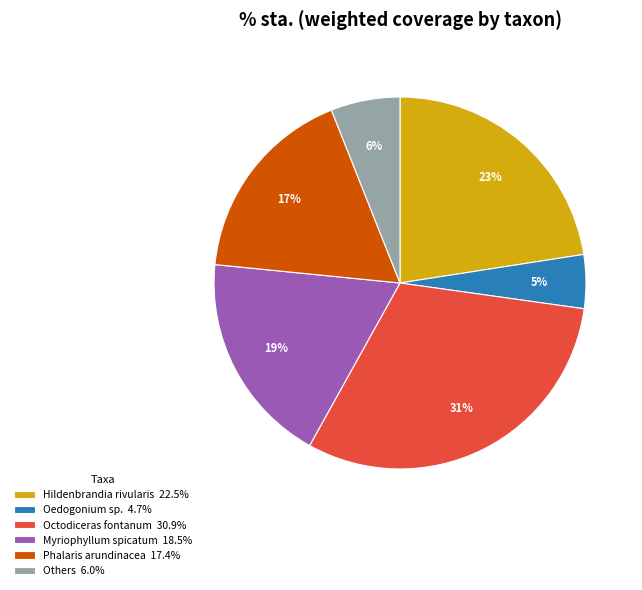

How many segments does this pie chart have?

6